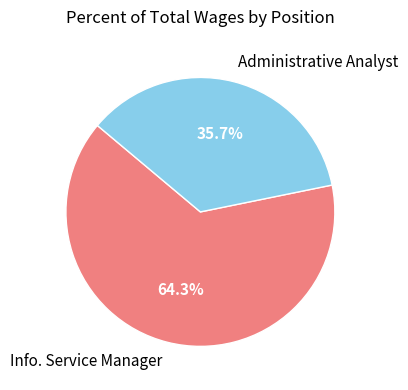

Approximately how many times larger is the value at Administrative Analyst compared to Info. Service Manager?

0.6